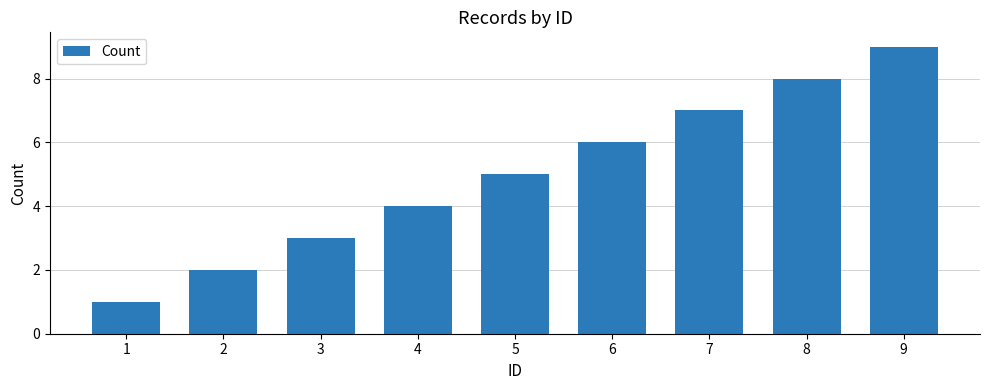

What is the greatest value displayed?

9